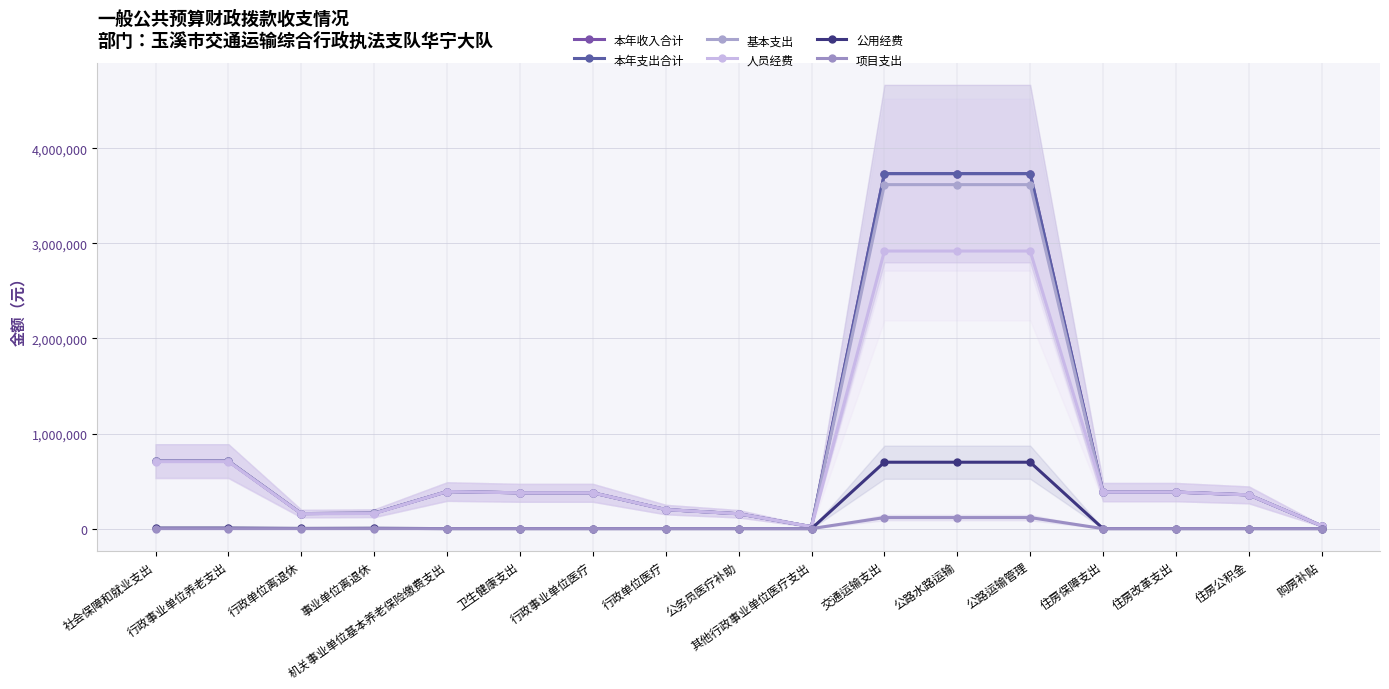

True or false: 项目支出 and 公用经费 cross at least once.

False